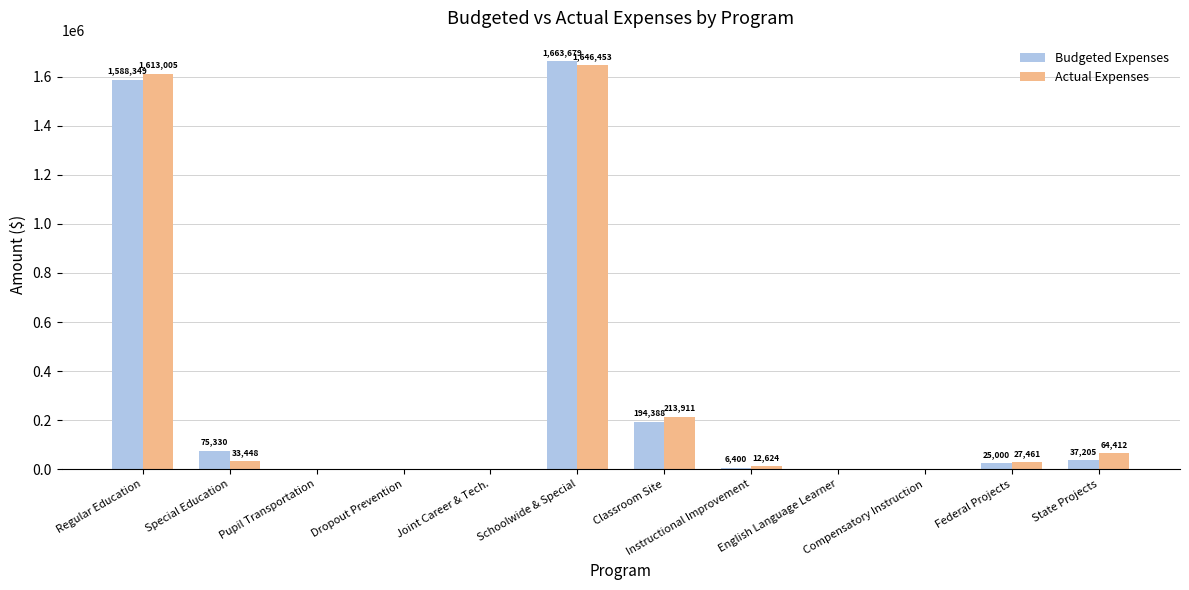

At which category does the chart reach its peak across all series?

Schoolwide & Special